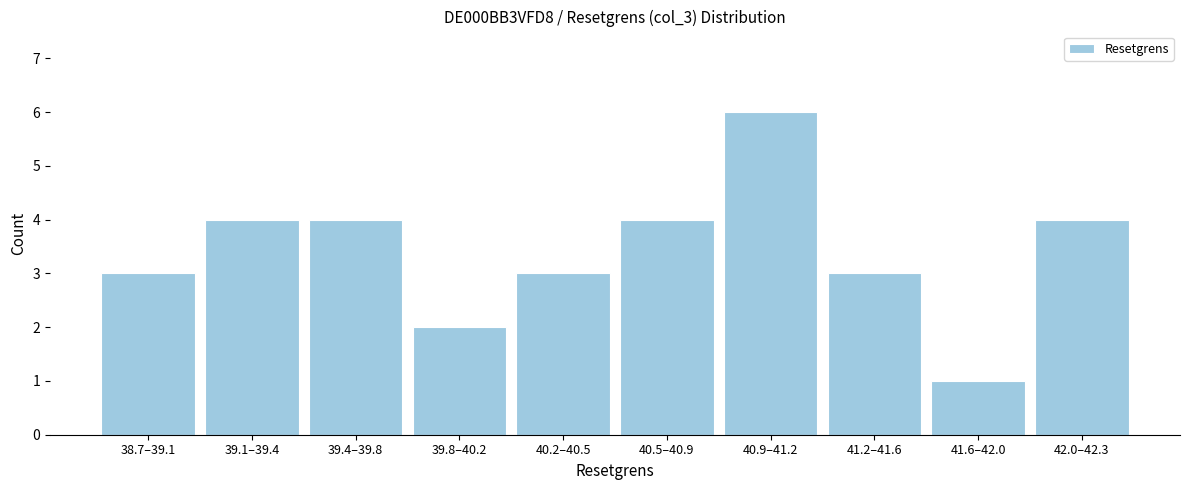

Reading left to right, extract all data points from this chart.

3	4	4	2	3	4	6	3	1	4